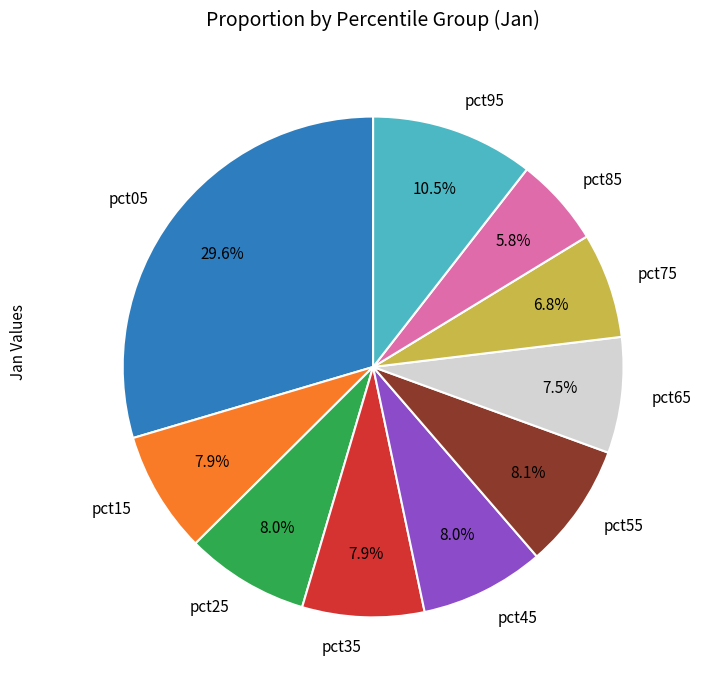

What is the largest slice in the pie chart?

pct05